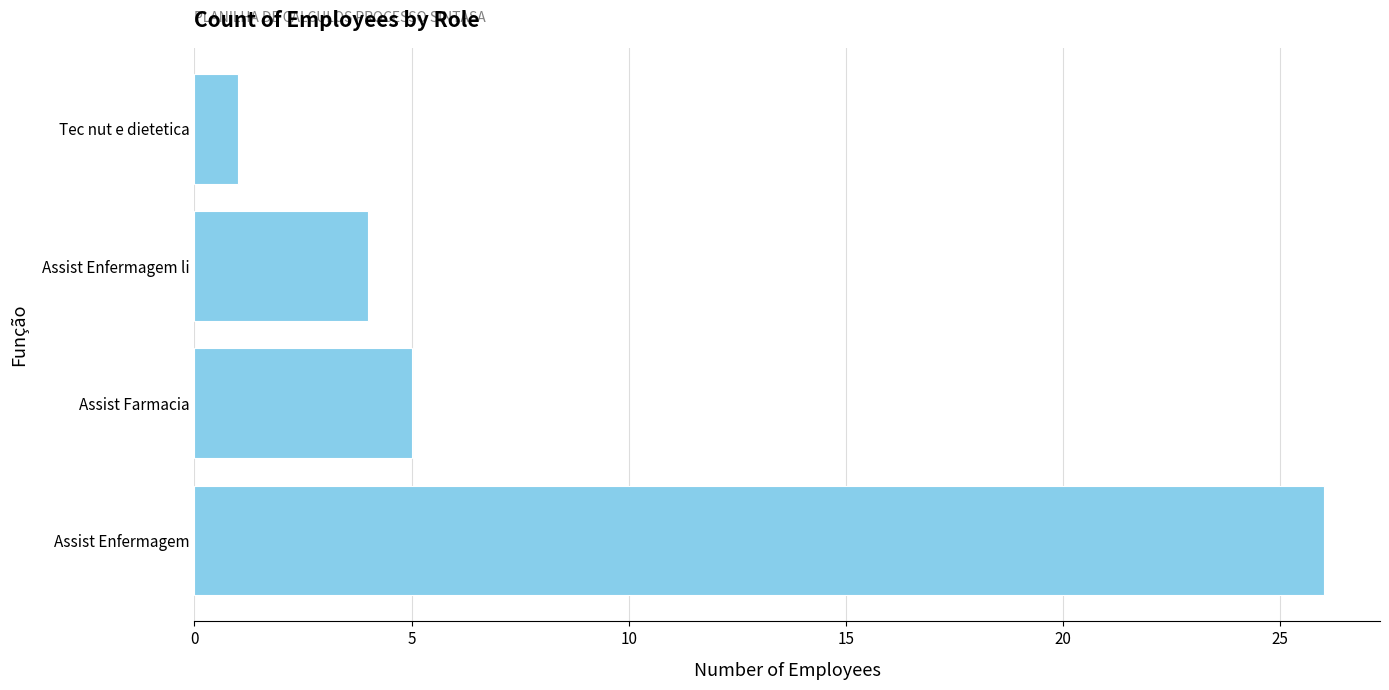

At which category does the chart reach its peak across all series?

Assist Enfermagem